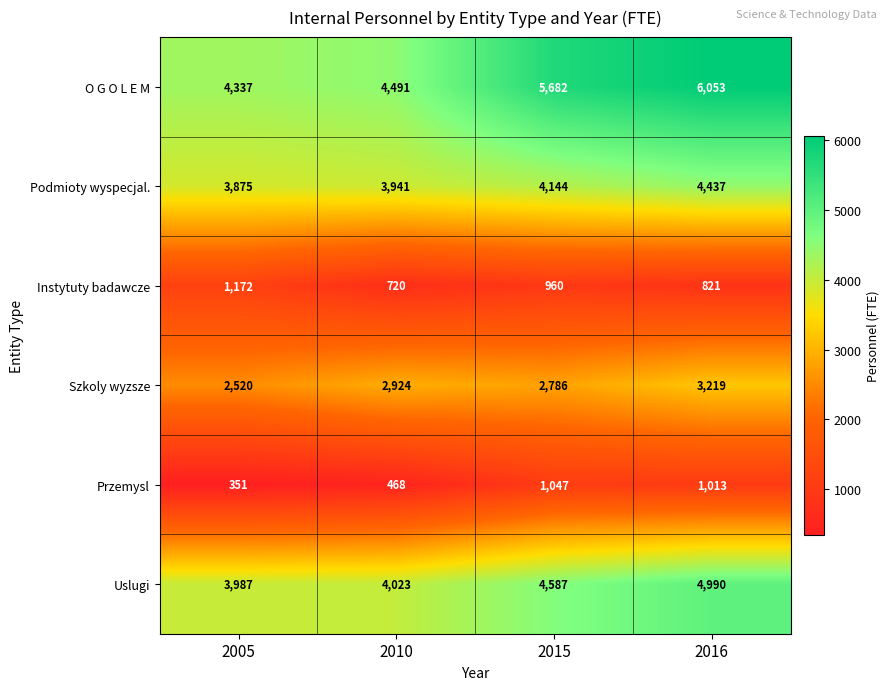

What is the sum of the Podmioty wyspecjal. values at 2010 and 2005?

7816